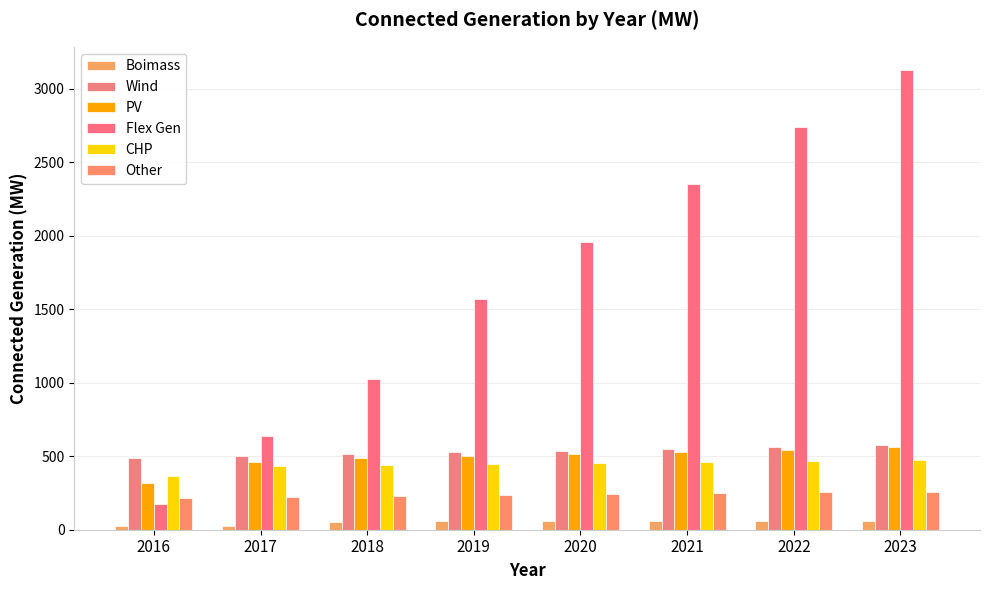

Is the value of Other at 2019 greater than the value of Wind at 2017?

No